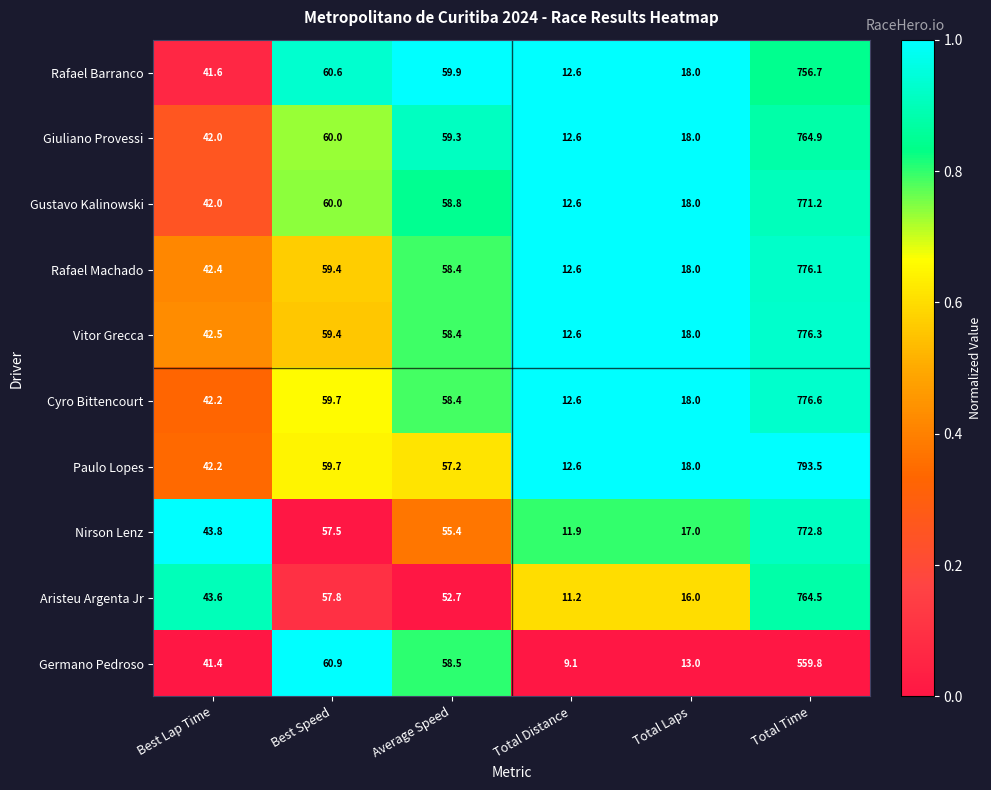

Where does the Aristeu Argenta Jr series first go above 52?

Best Speed